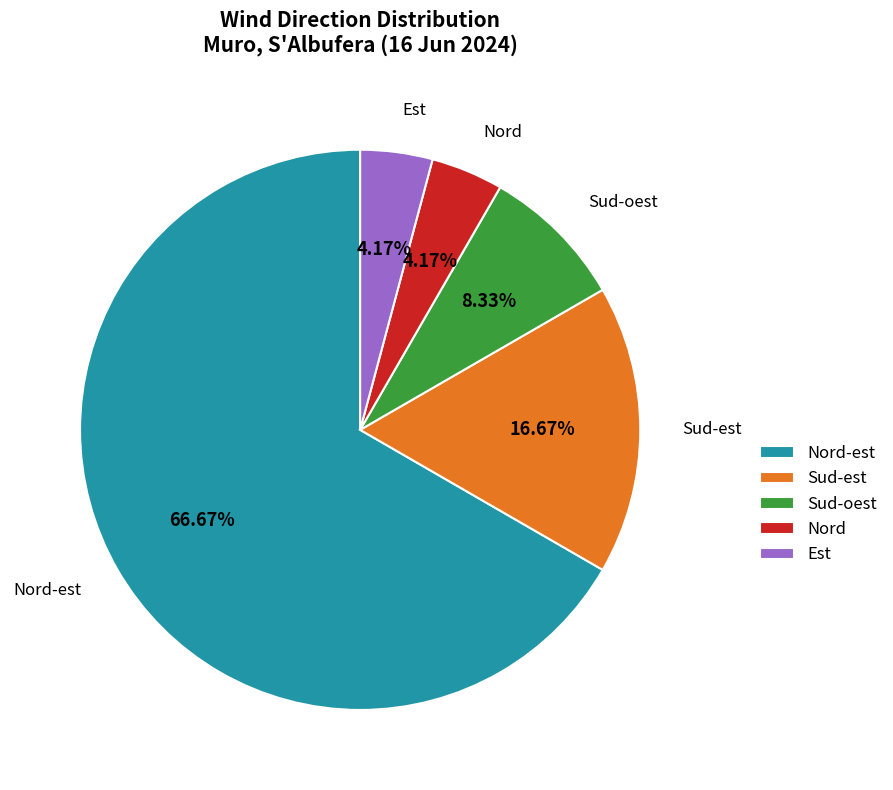

Which slice is the largest?

Nord-est